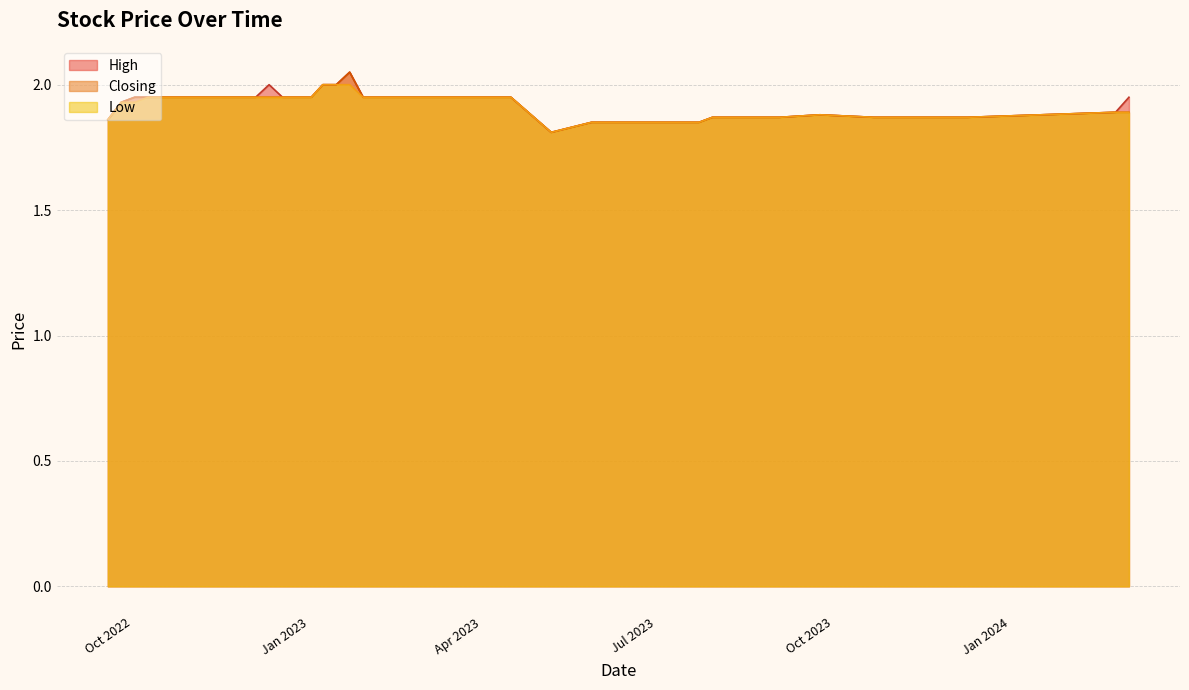

What is the difference between the maximum and second lowest values in the Low series?

0.1